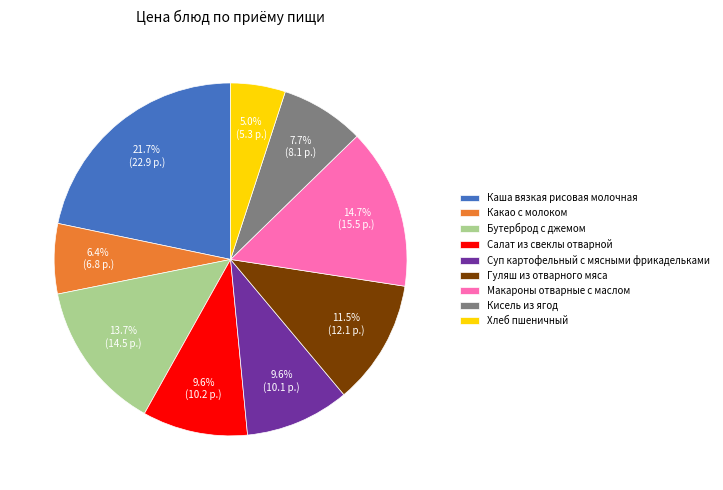

To the nearest percent, what percentage of the pie is Каша вязкая рисовая молочная?

22%